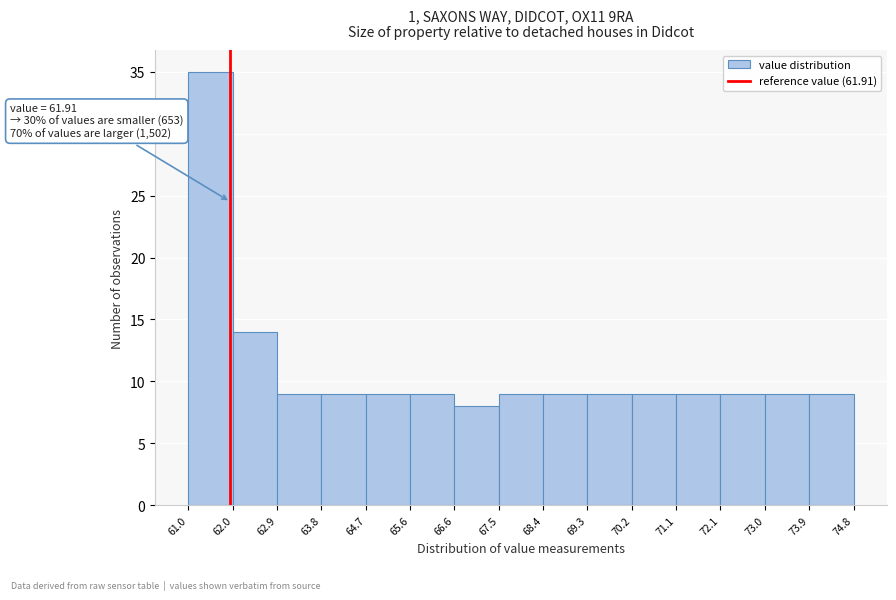

Which range on the x-axis has the tallest bar?

61.0 to 62.0